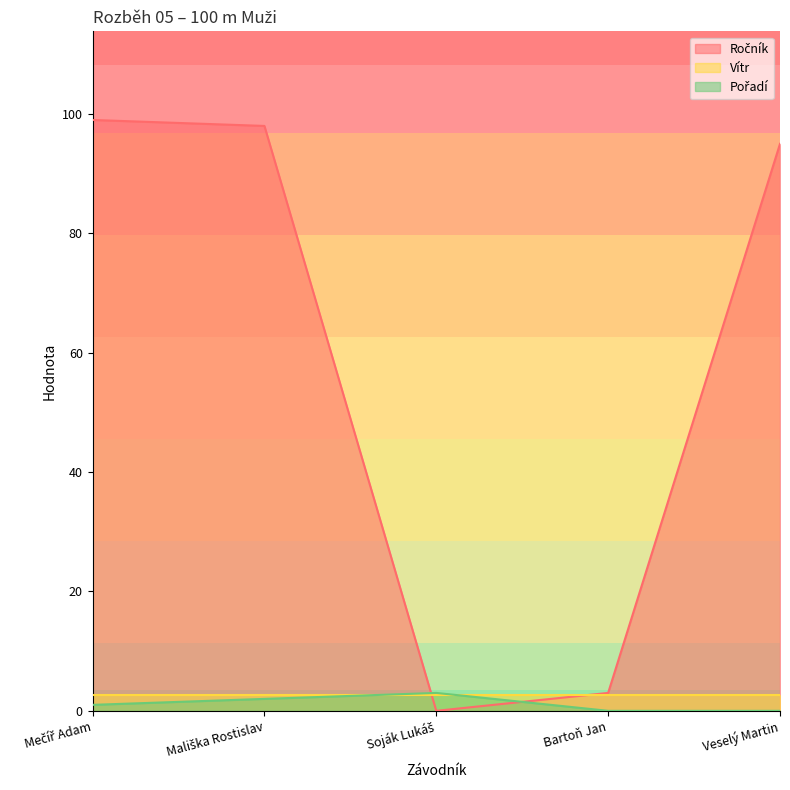

How many times do Ročník and Pořadí cross each other?

2